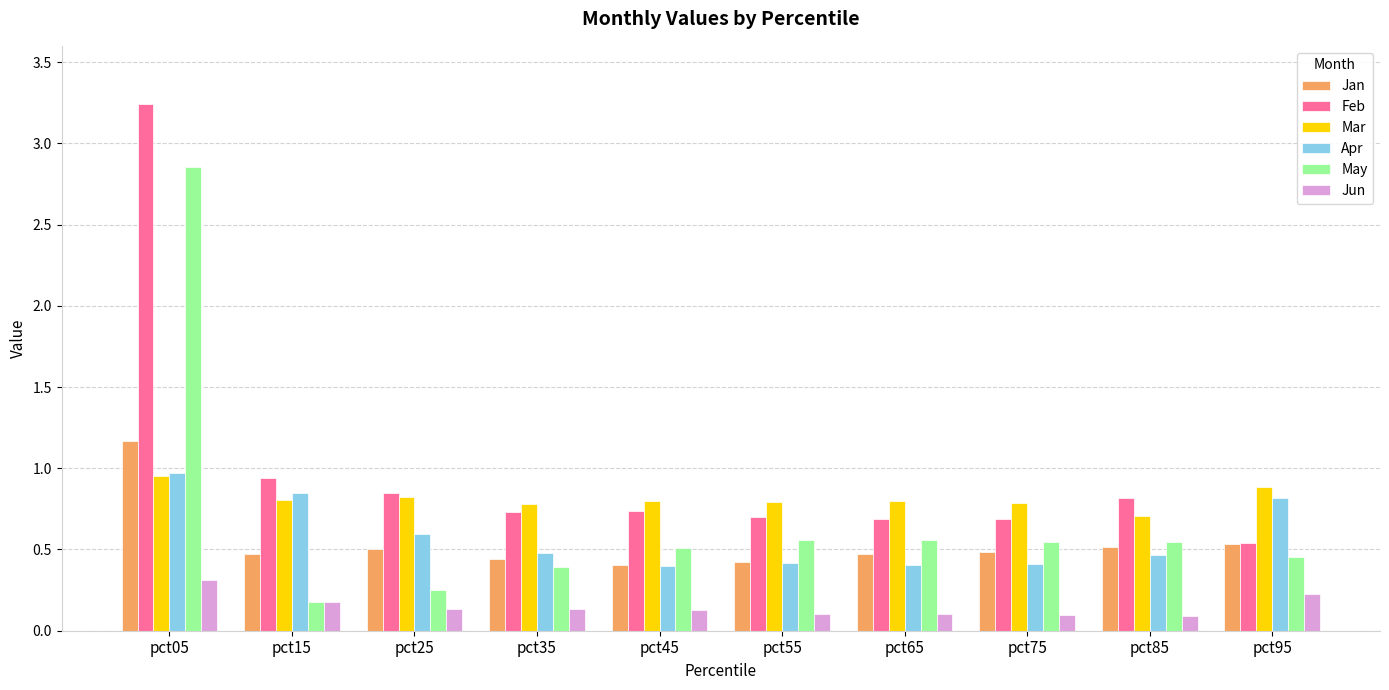

True or false: Mar has a value of 0.8 at pct25.

True